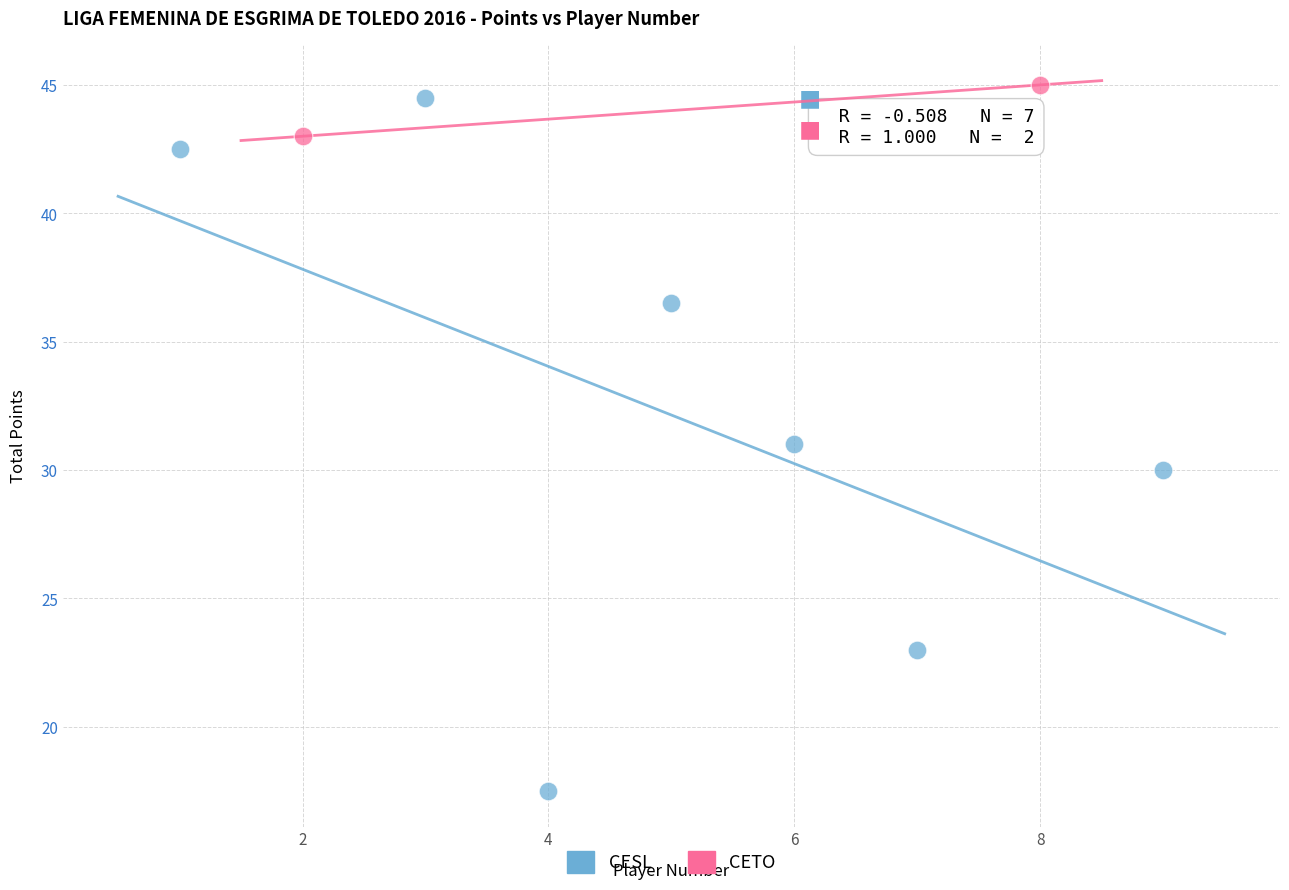

What are all the series names shown in the legend?

CESL, CETO